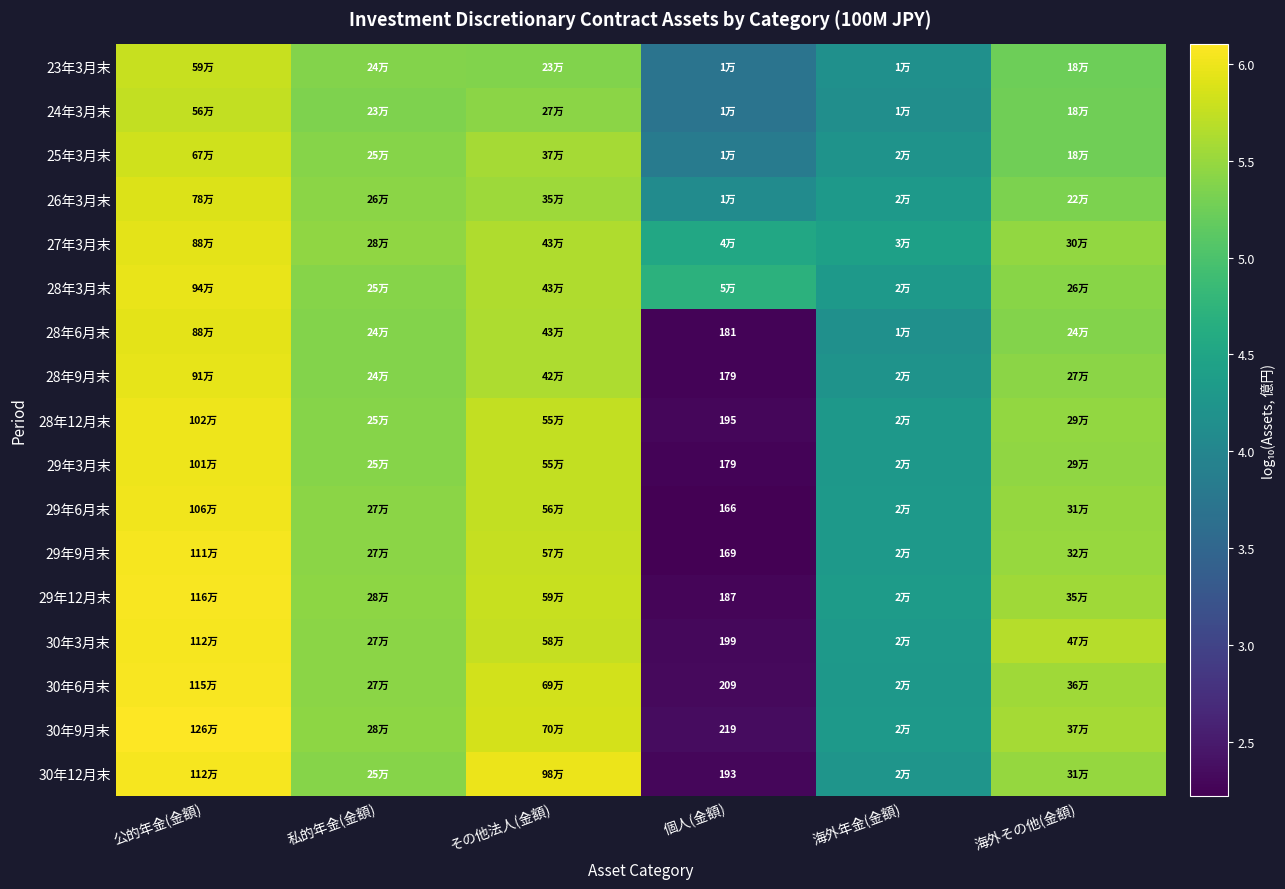

Is the value of 30年12月末 at 個人(金額) greater than the value of 28年6月末 at 個人(金額)?

Yes